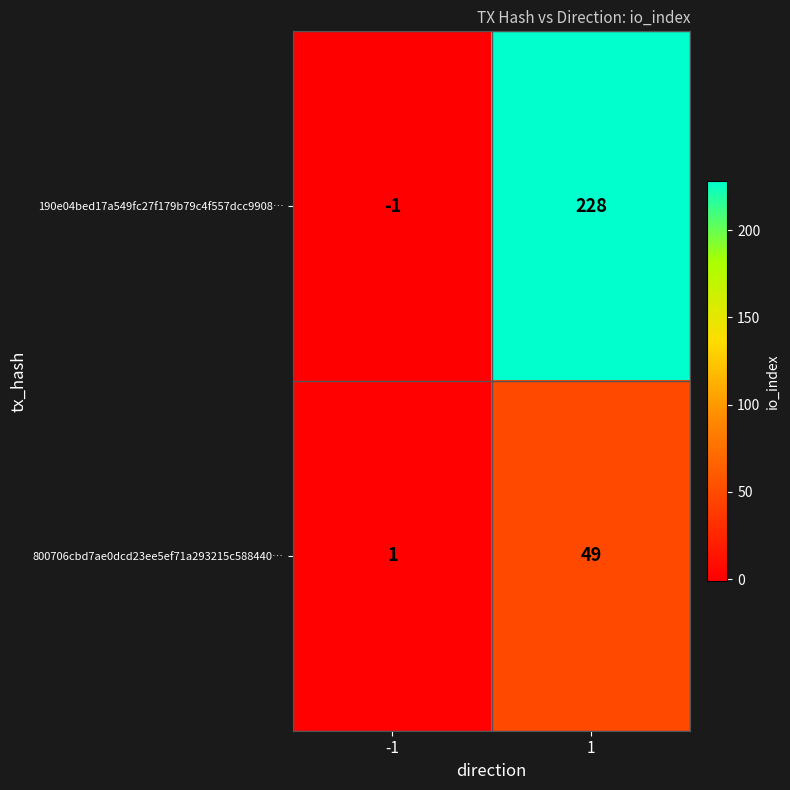

Reading left to right, what are all the values shown in this chart?

190e04bed17a549fc27f179b79c4f557dcc9908…: -1	228
800706cbd7ae0dcd23ee5ef71a293215c588440…: 1	49